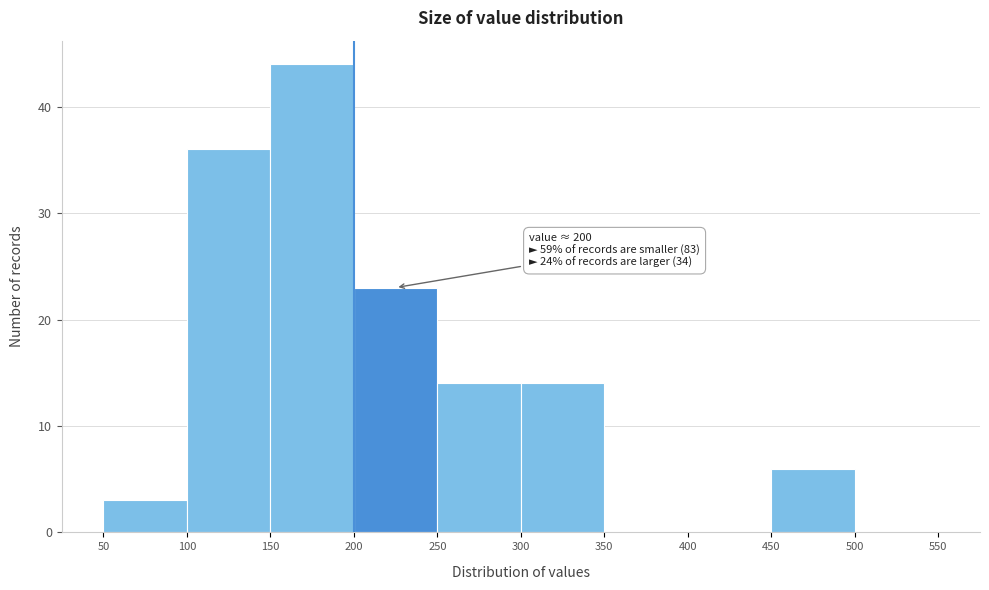

Over which range of the x-axis is the bar tallest?

150 to 200